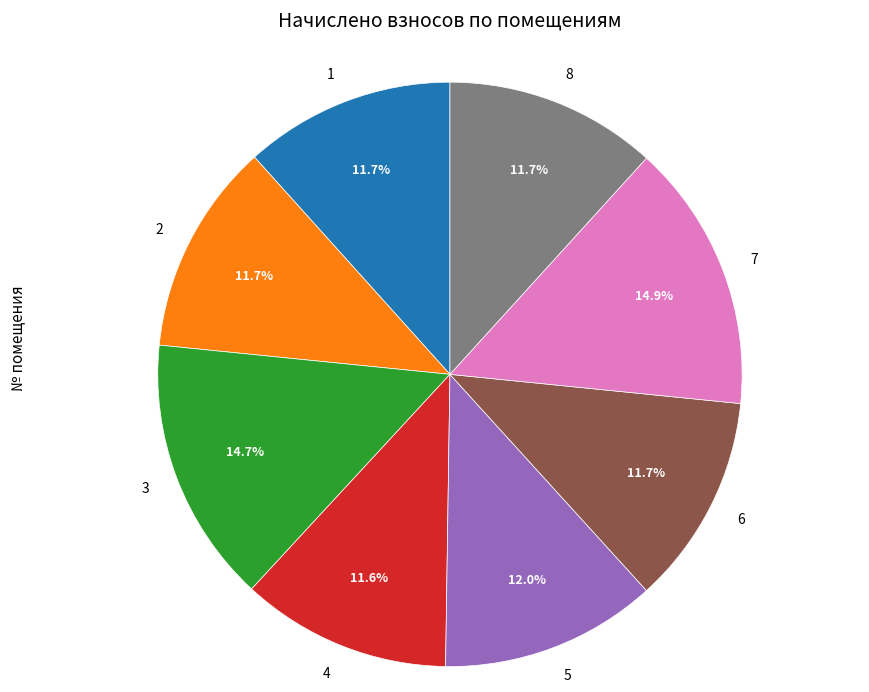

How much of the chart is everything except 1?

88.3%